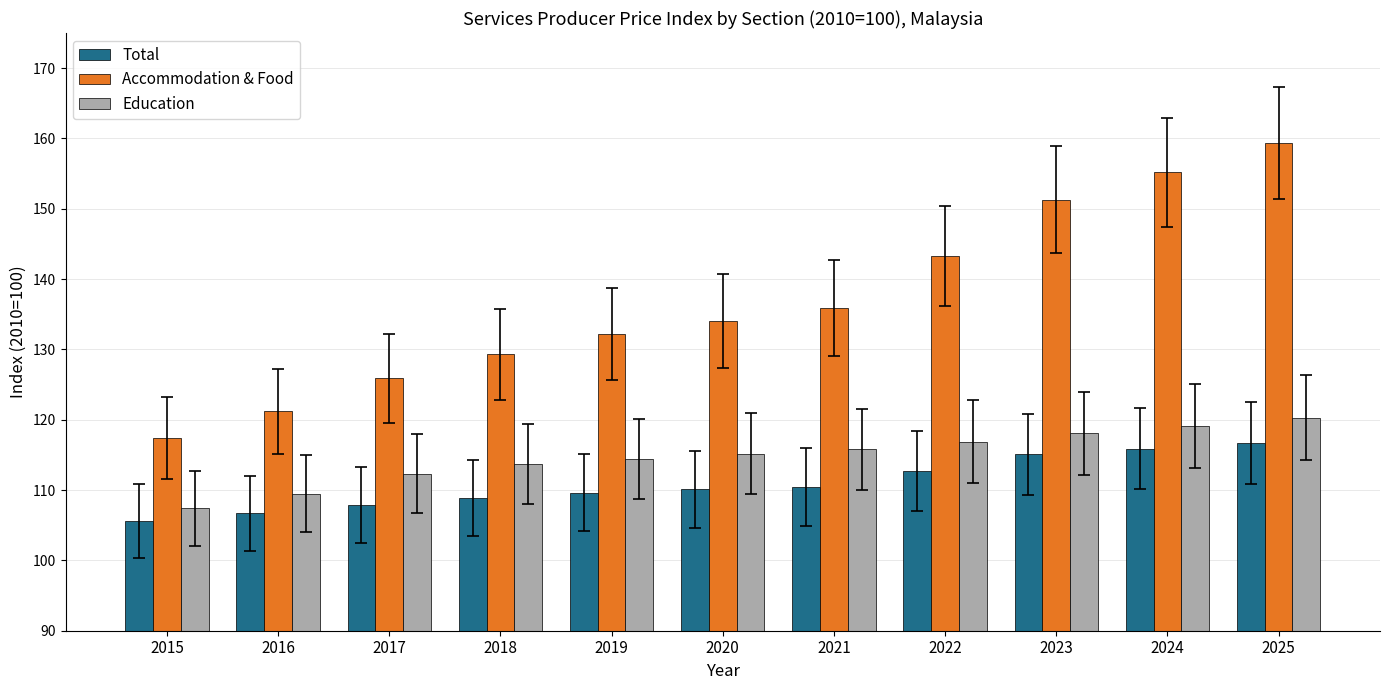

What is the total value across all series at 2016?

337.4